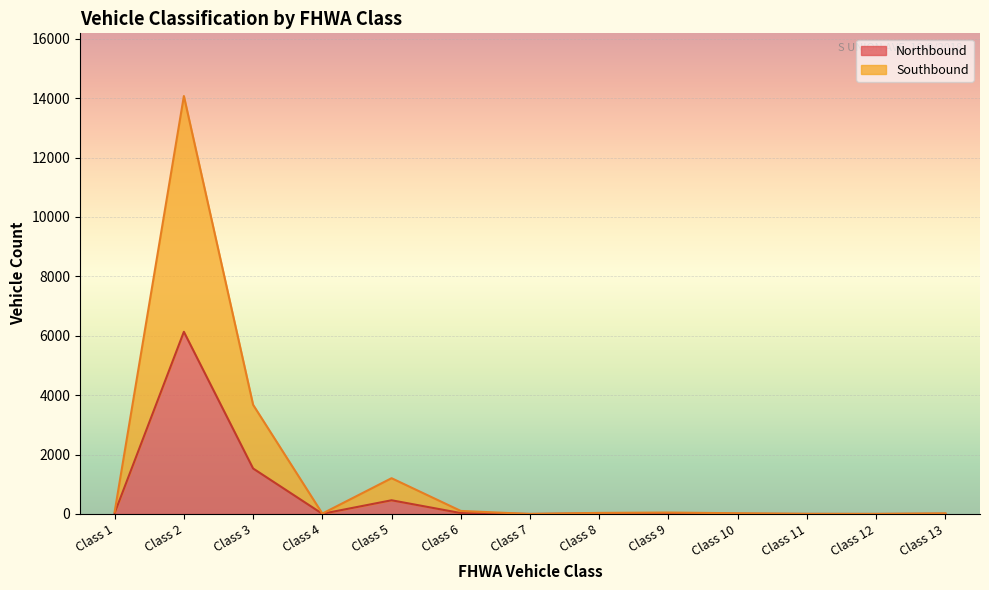

True or false: Total and Southbound intersect in this chart.

False